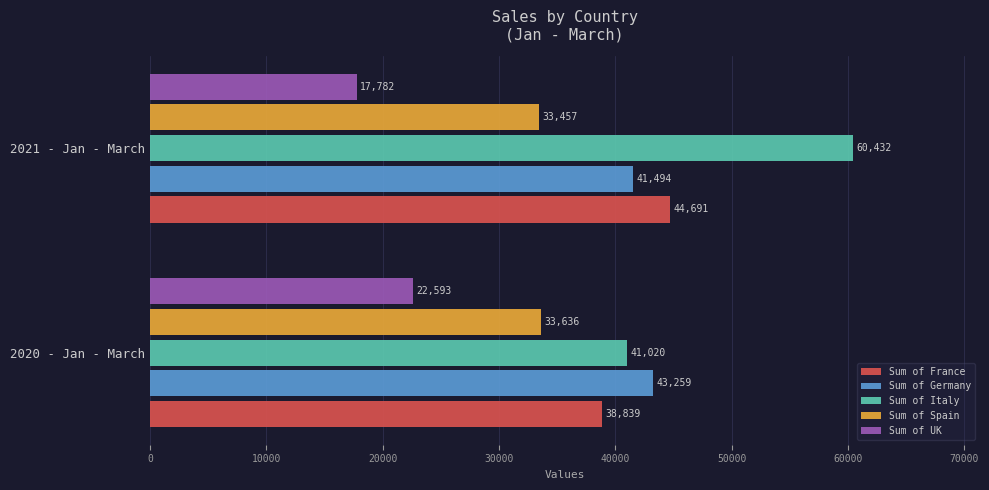

What is the sum of all Sum of Spain values?

67093